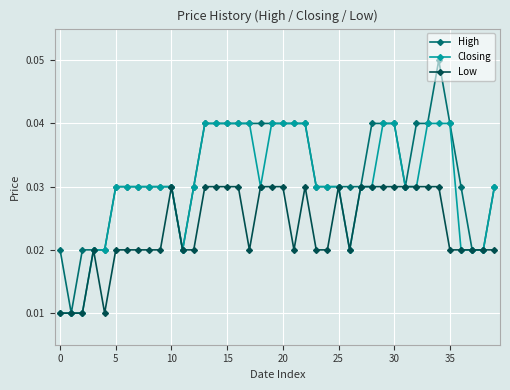

How many Closing values are between 0 and 1?

40